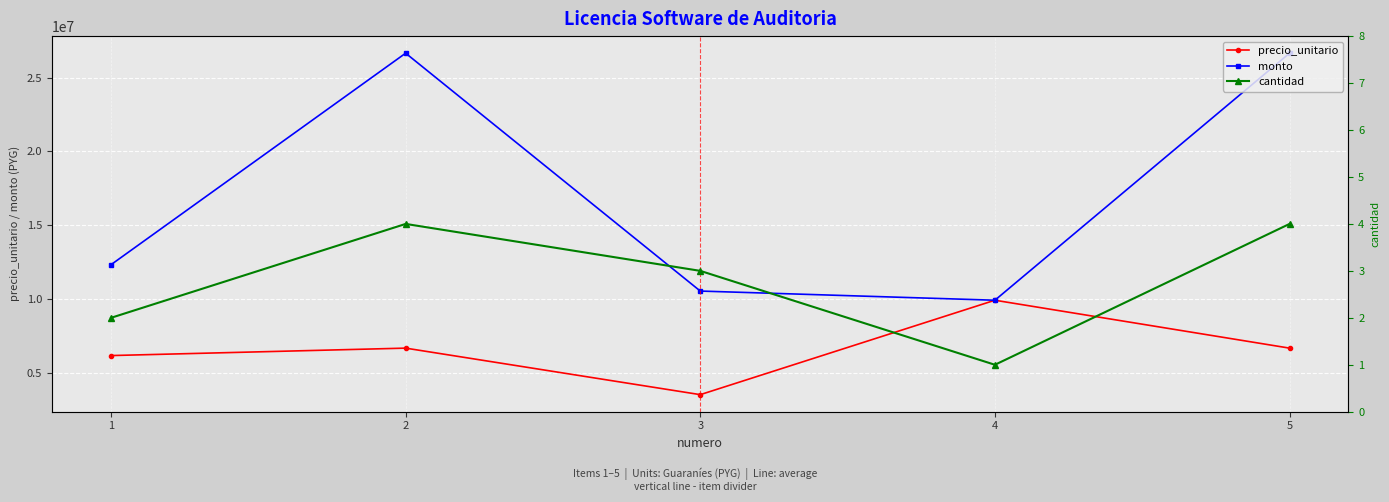

How many values in the cantidad series exceed 3?

2